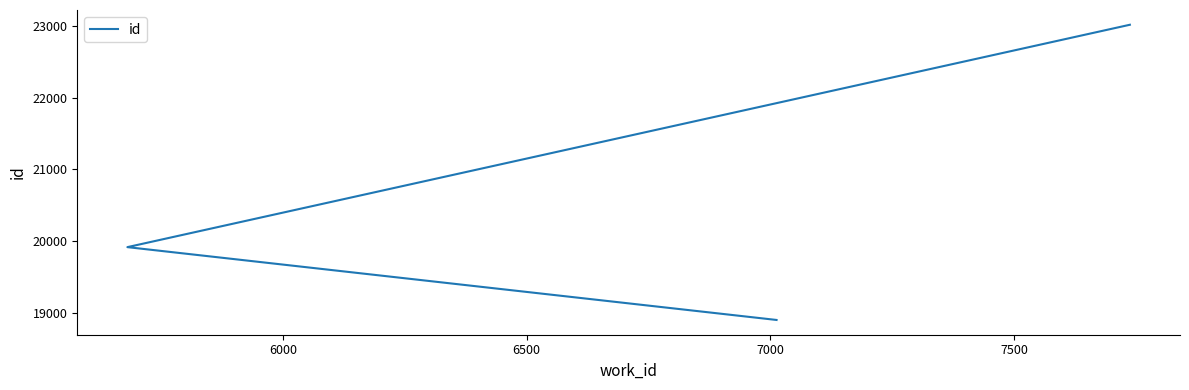

Reading left to right, extract all data points from this chart.

18903	19917	23013